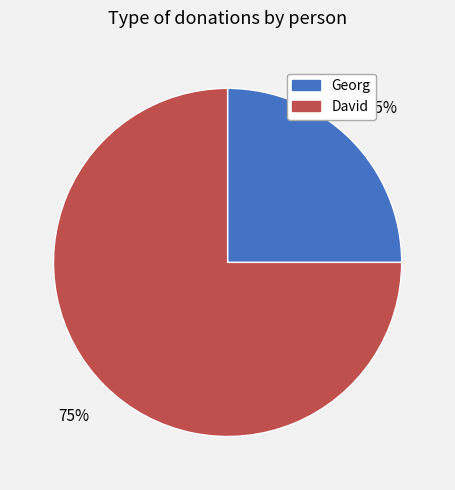

How many slices are in this pie chart?

2